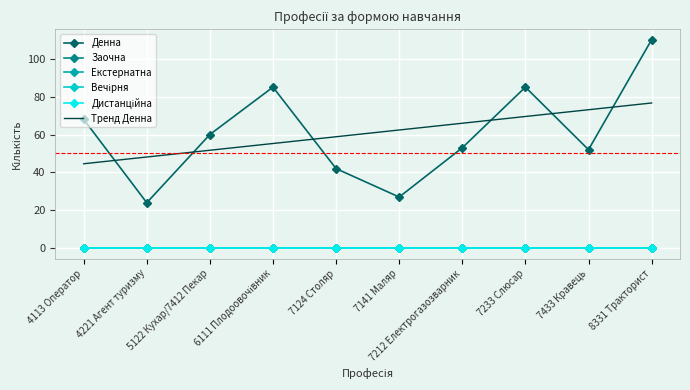

What is the label of the 8th point from the right?

5122 Кухар/7412 Пекар